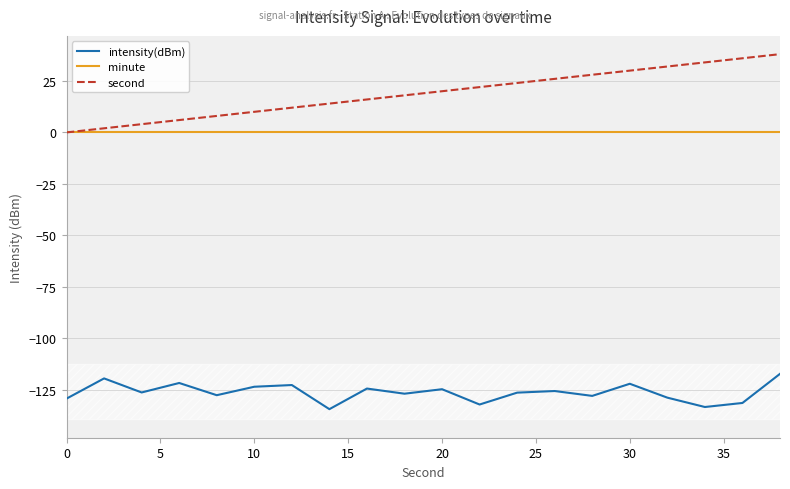

What is the minimum value for intensity(dBm)?

-134.4